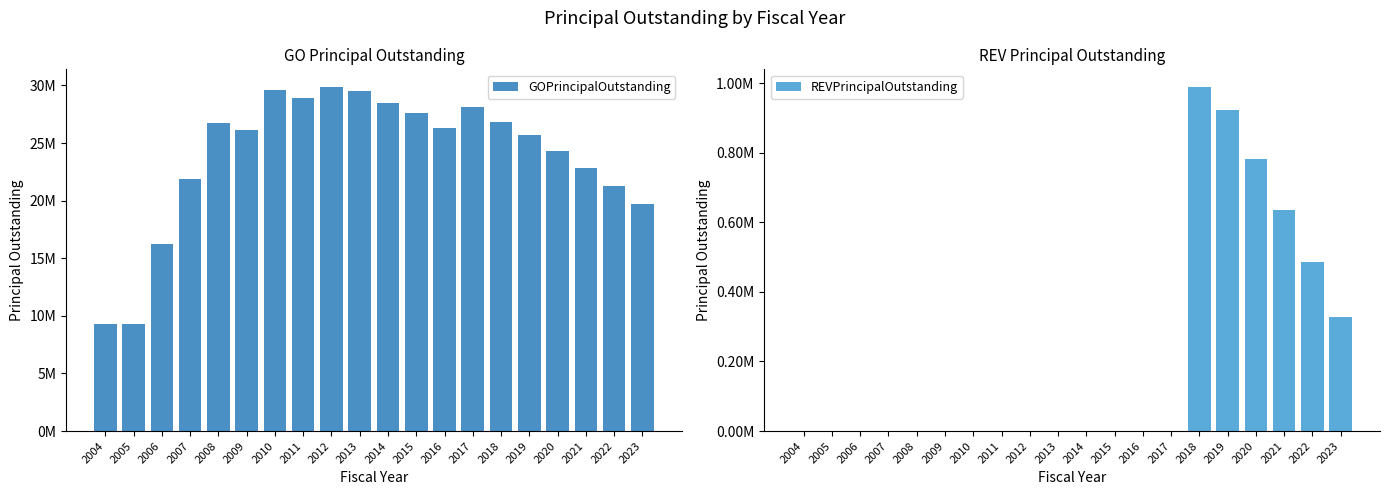

What are all the series names shown in the legend?

GOPrincipalOutstanding, REVPrincipalOutstanding